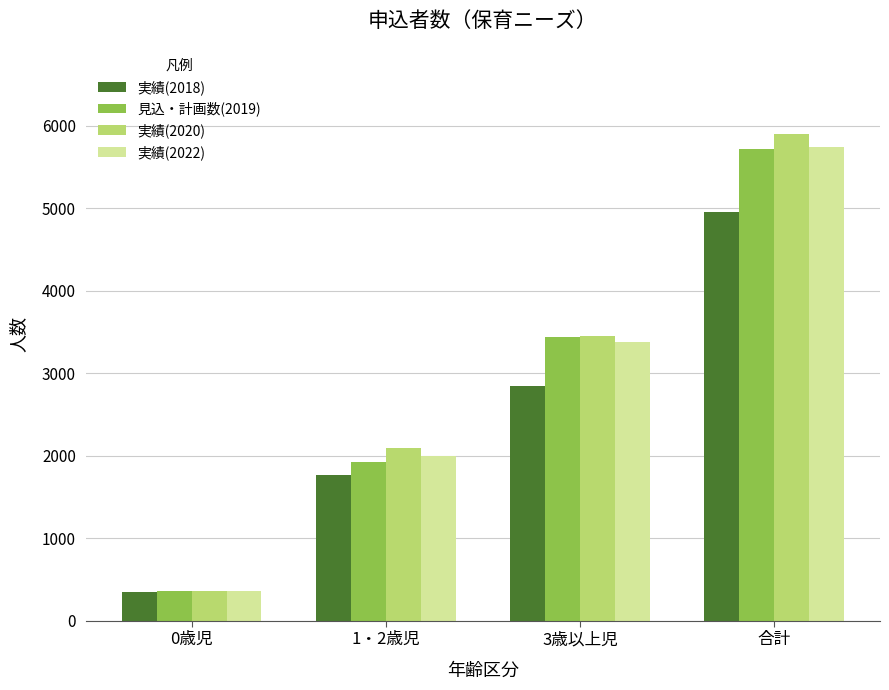

Count the number of data series in this chart.

4